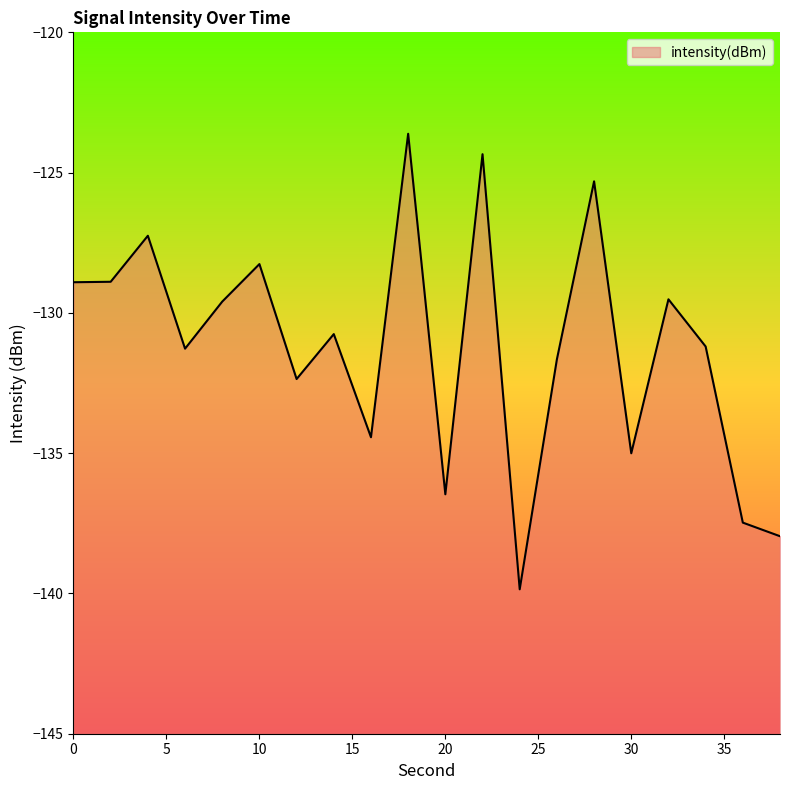

What is the average value?

-131.2